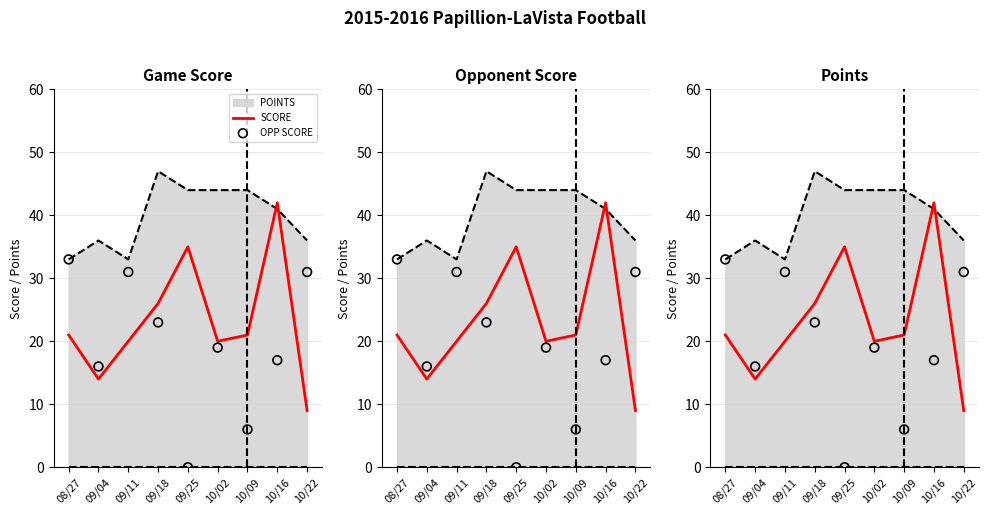

What is the total value across all series at 09/04?

30